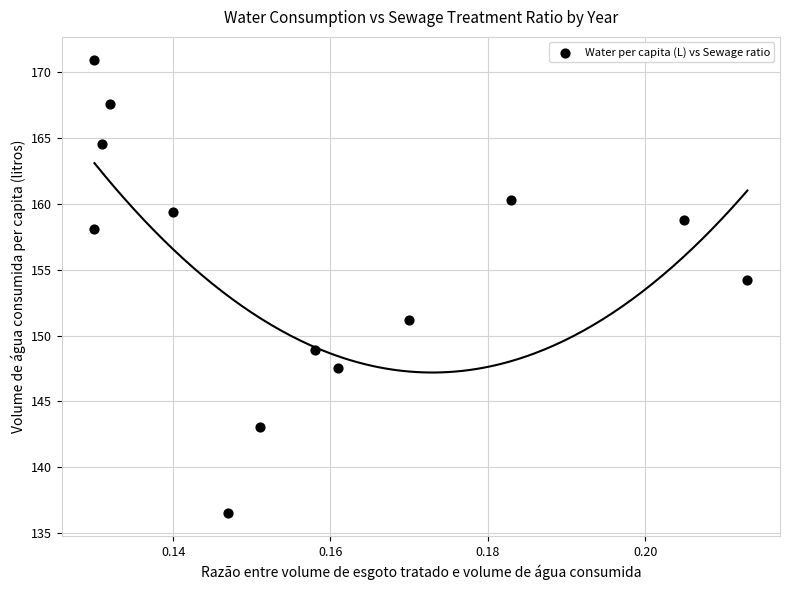

What Y value in the scatter plot is closest to 153?

154.2